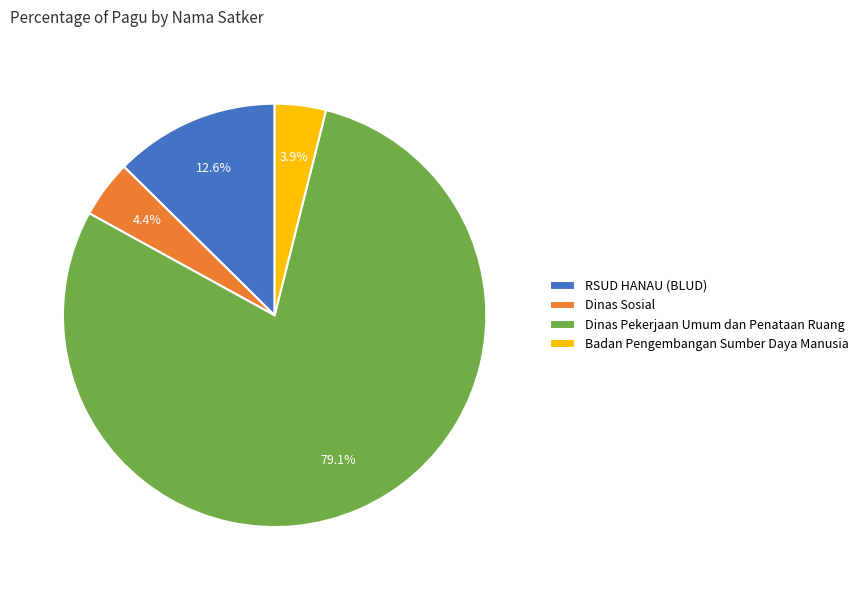

Which slice is the largest?

Dinas Pekerjaan Umum dan Penataan Ruang